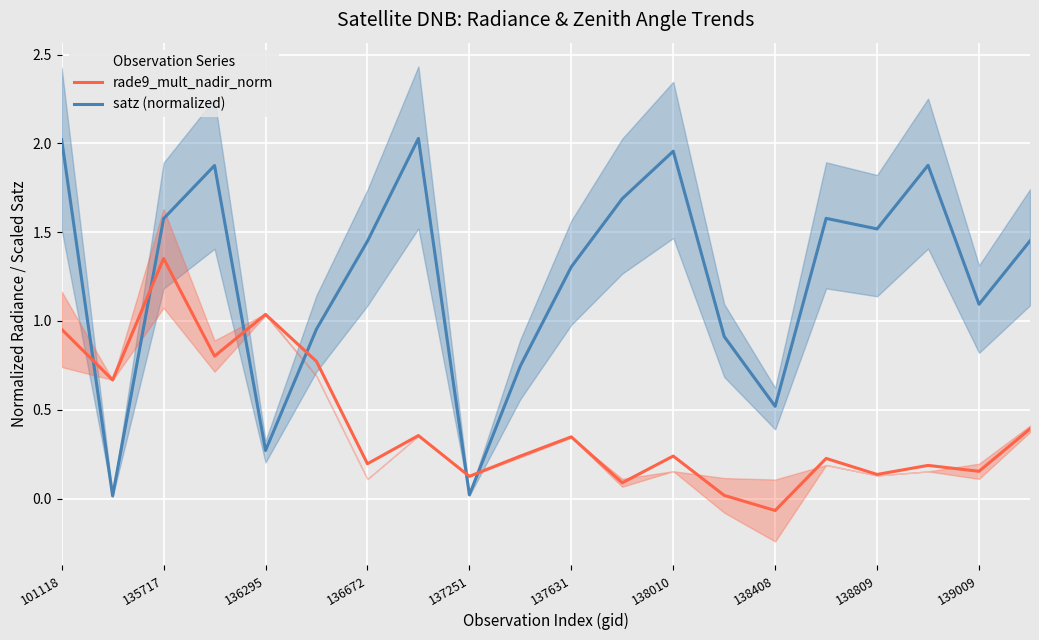

Where does the satz (normalized) series first go above 1?

101118